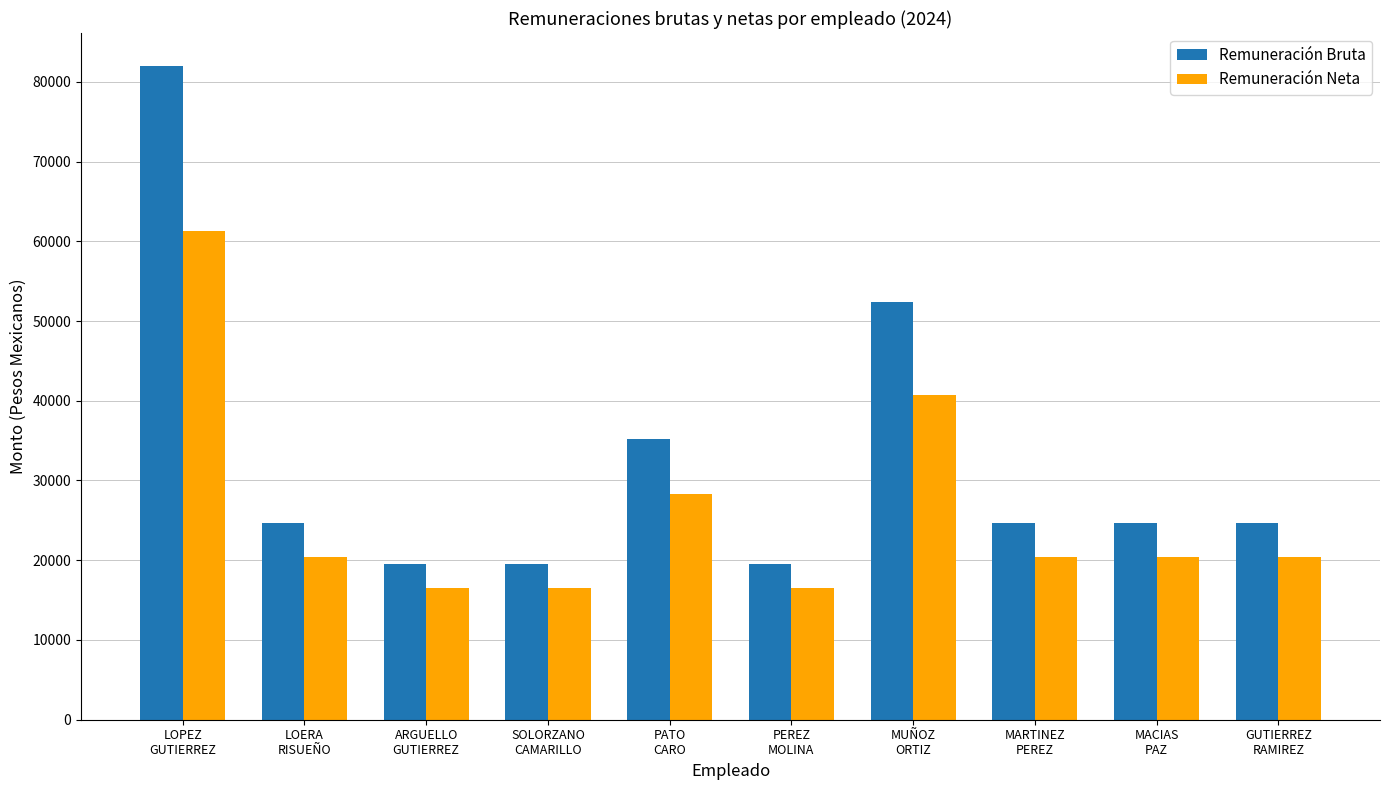

Reading right to left, extract all data points from this chart.

Remuneración Bruta: 24672.0	24672.0	24672.0	52430.0	19528.0	35248.0	19528.0	19528.0	24672.0	82013.0
Remuneración Neta: 20402.4	20402.4	20402.4	40746.1	16499.2	28330.9	16499.2	16499.2	20402.4	61230.6